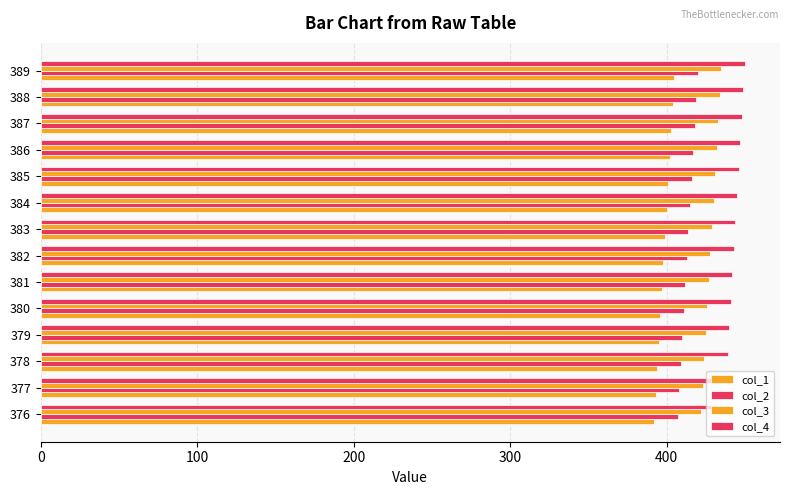

How many values in the col_3 series are below 429?

7